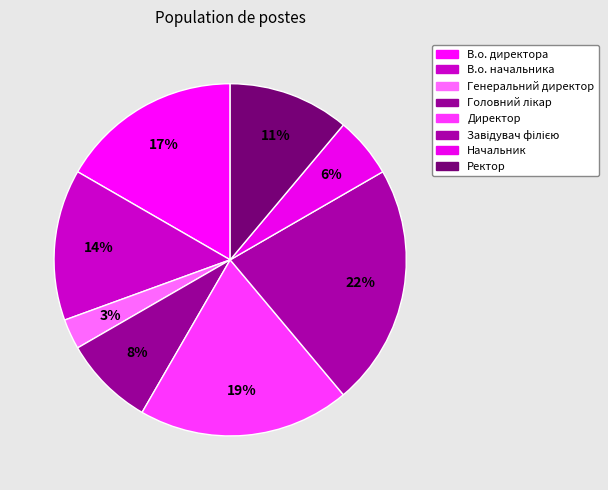

Which slice is the smallest?

Генеральний директор